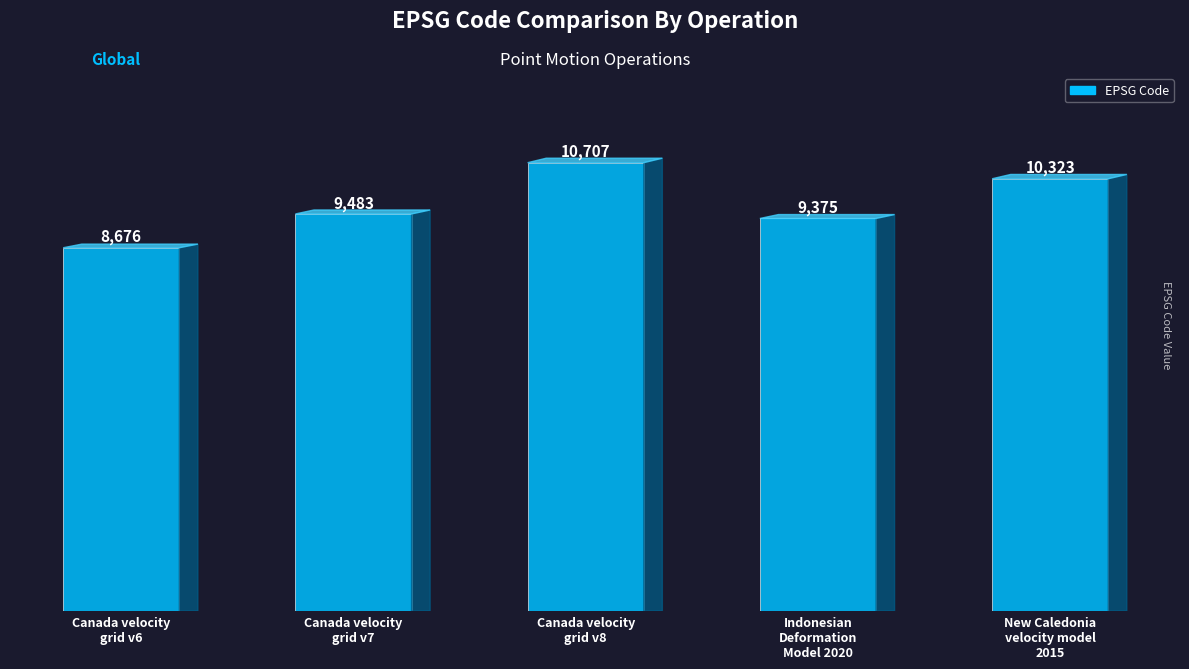

Reading left to right, what are all the values shown in this chart?

8676	9483	10707	9375	10323